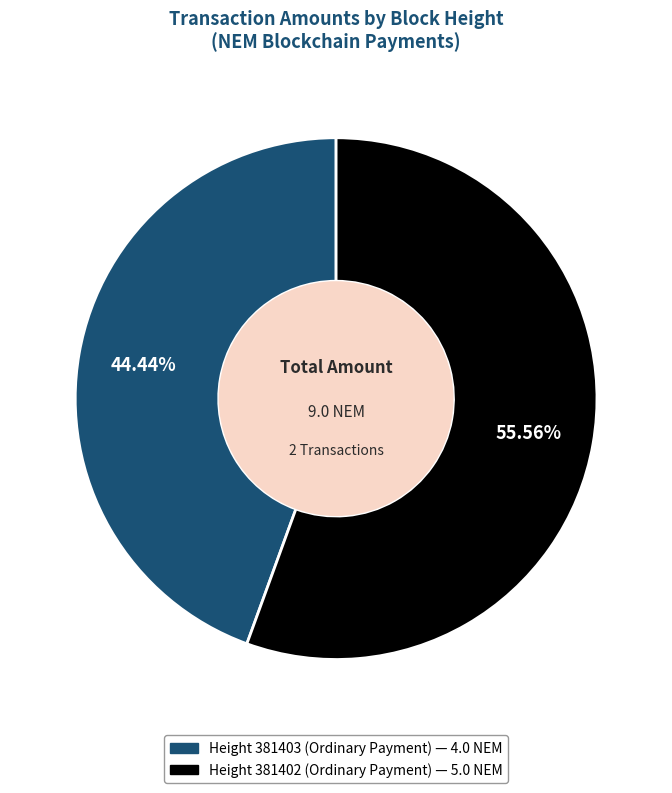

Do Height 381403 (Ordinary Payment) and Height 381402 (Ordinary Payment) together represent more than half of the pie?

Yes